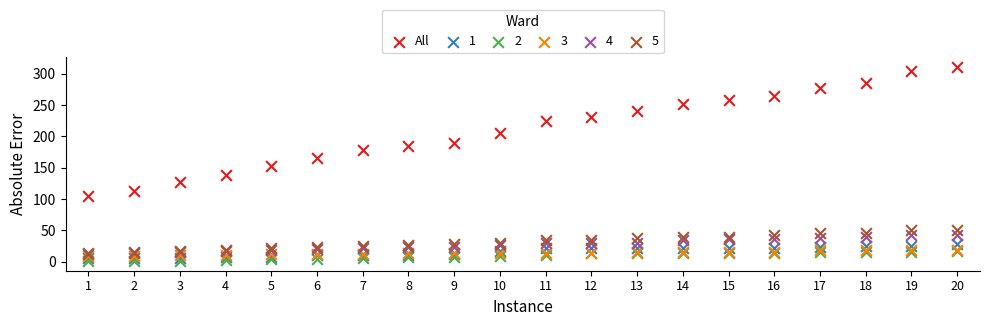

What are all the series names shown in the legend?

All, 1, 2, 3, 4, 5